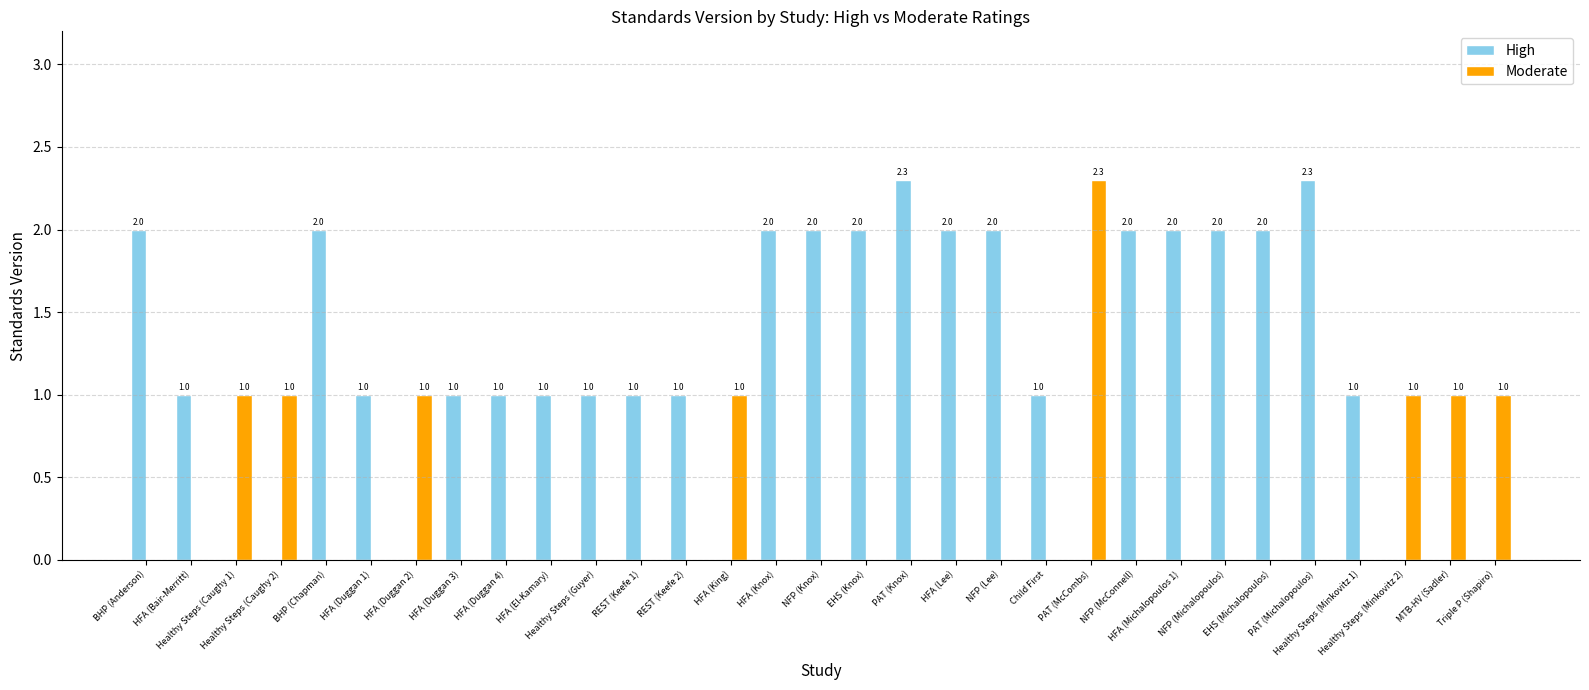

What is the greatest value displayed?

2.3